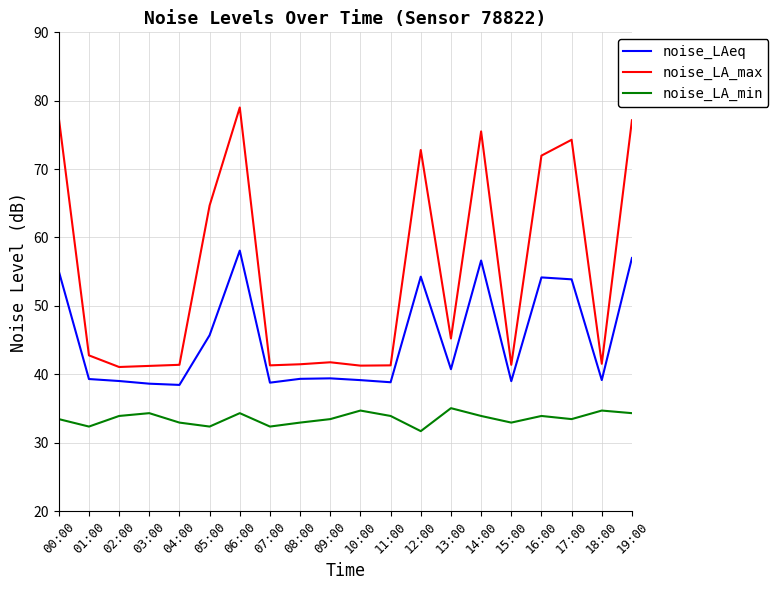

What is the difference between the highest and lowest values at 12:00?

41.1